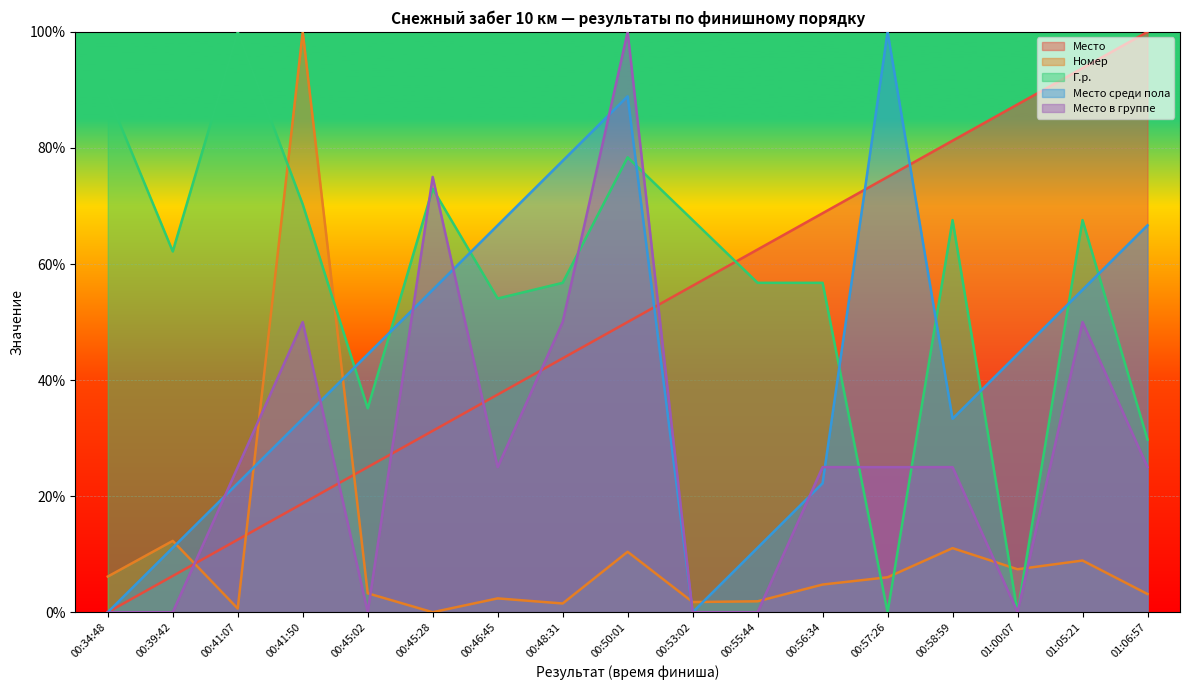

What position from the right is 00:57:26?

5